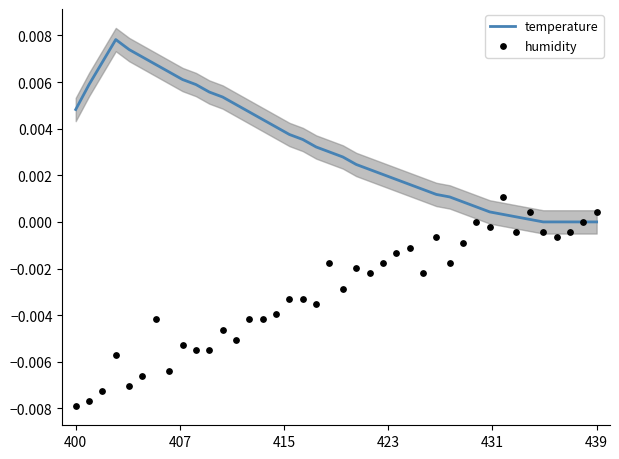

At which category is the sum across all series the highest?

6